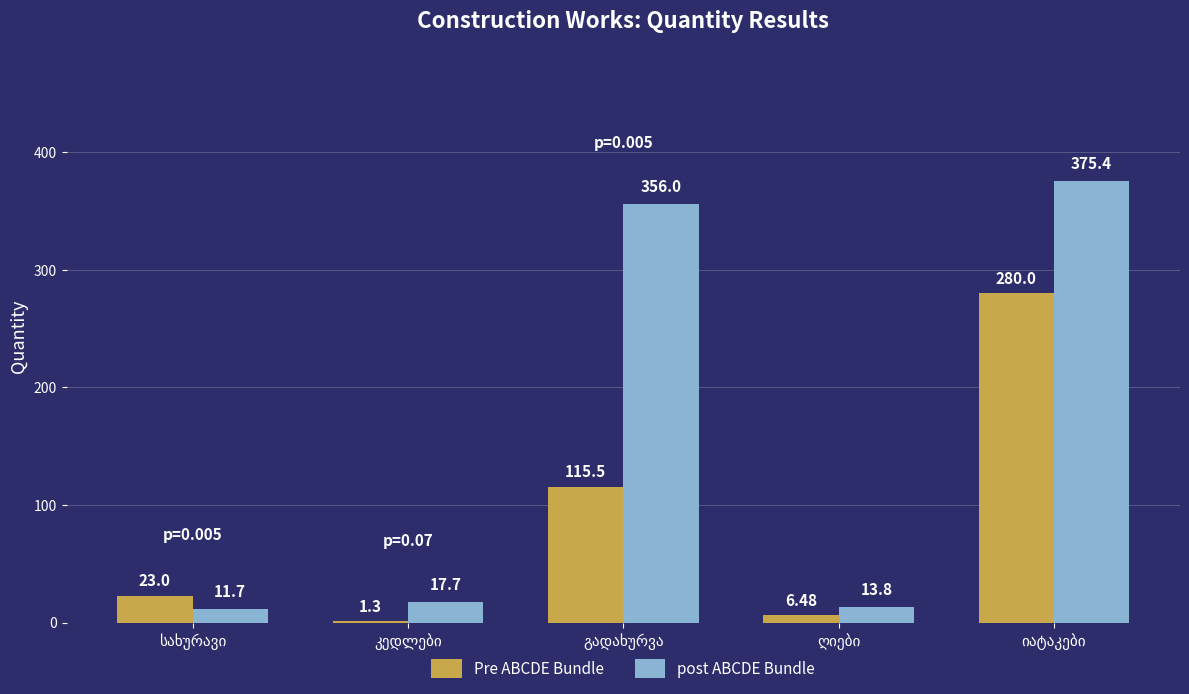

Which series has the largest total across all categories?

post ABCDE Bundle